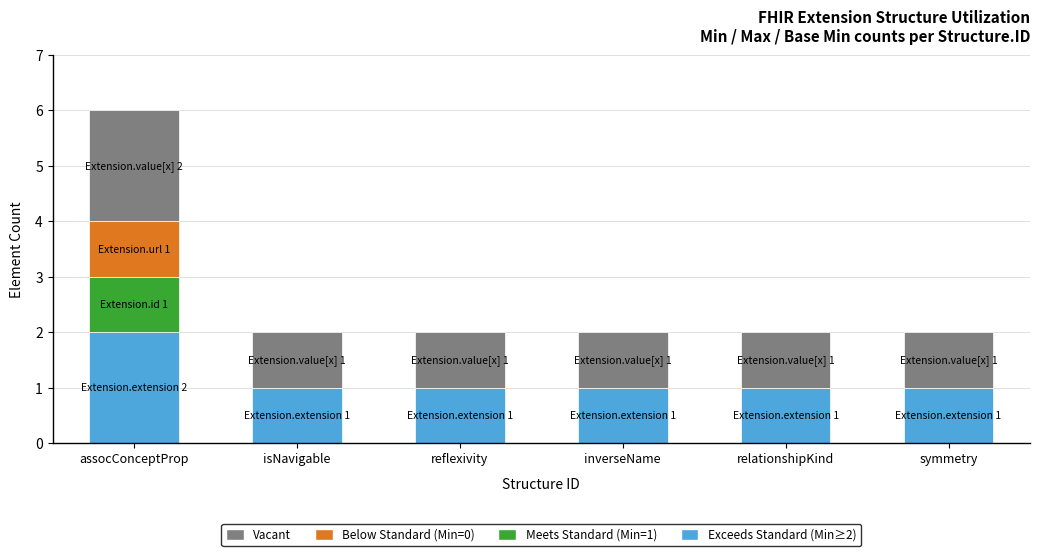

What is the total value across all series at assocConceptProp?

6